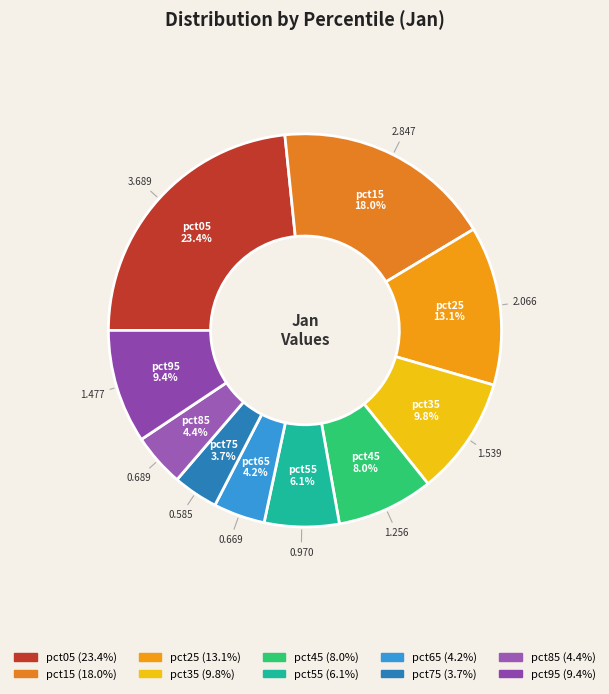

To the nearest percent, what is the average slice percentage?

10%